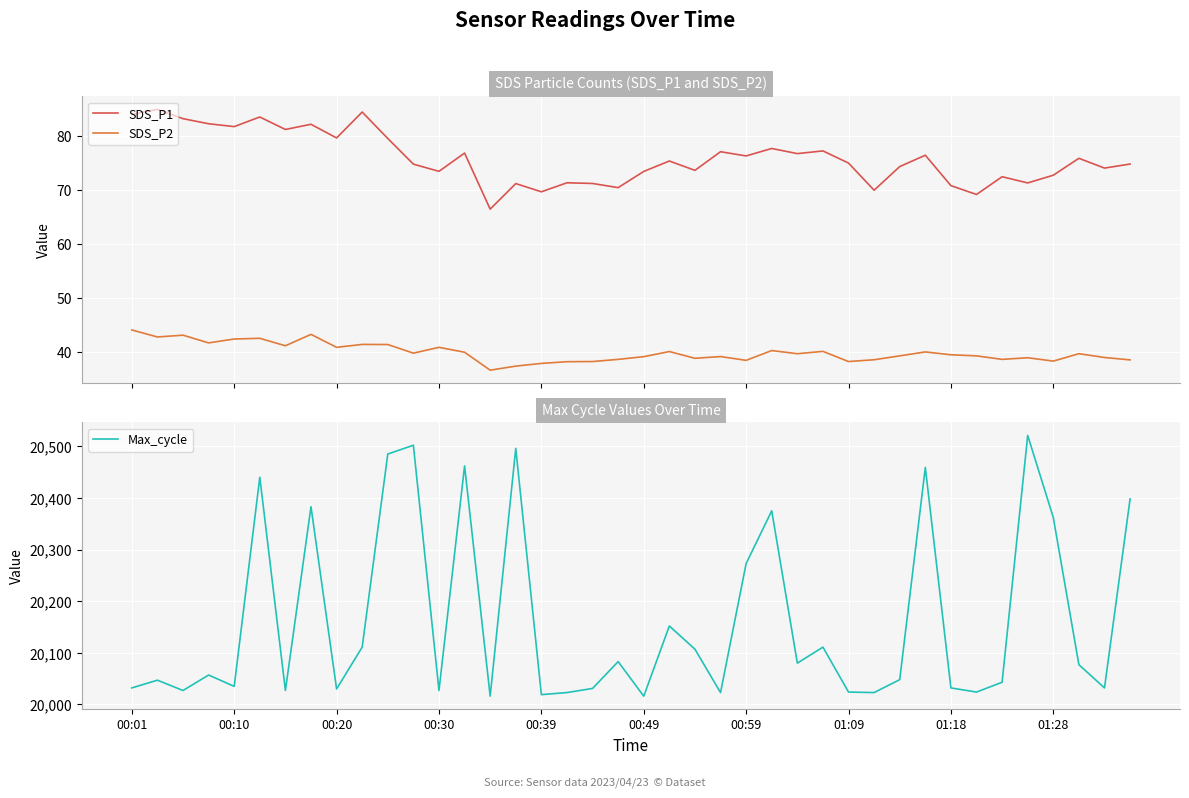

True or false: SDS_P2 and SDS_P1 intersect in this chart.

False